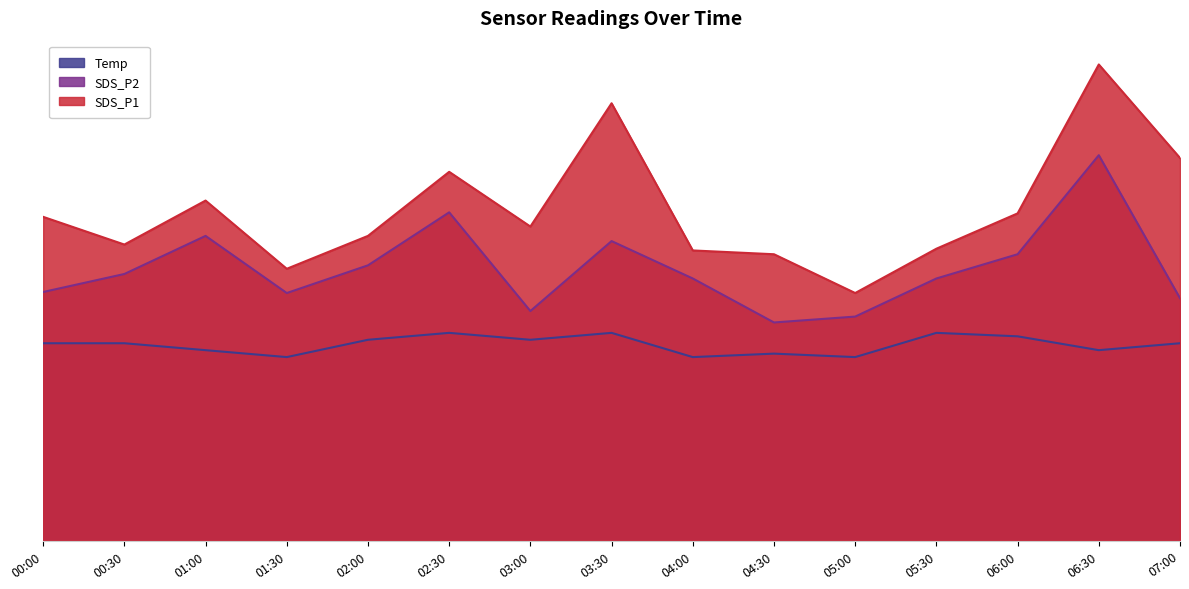

Rank the series by their maximum value, from highest to lowest.

SDS_P1, SDS_P2, Temp